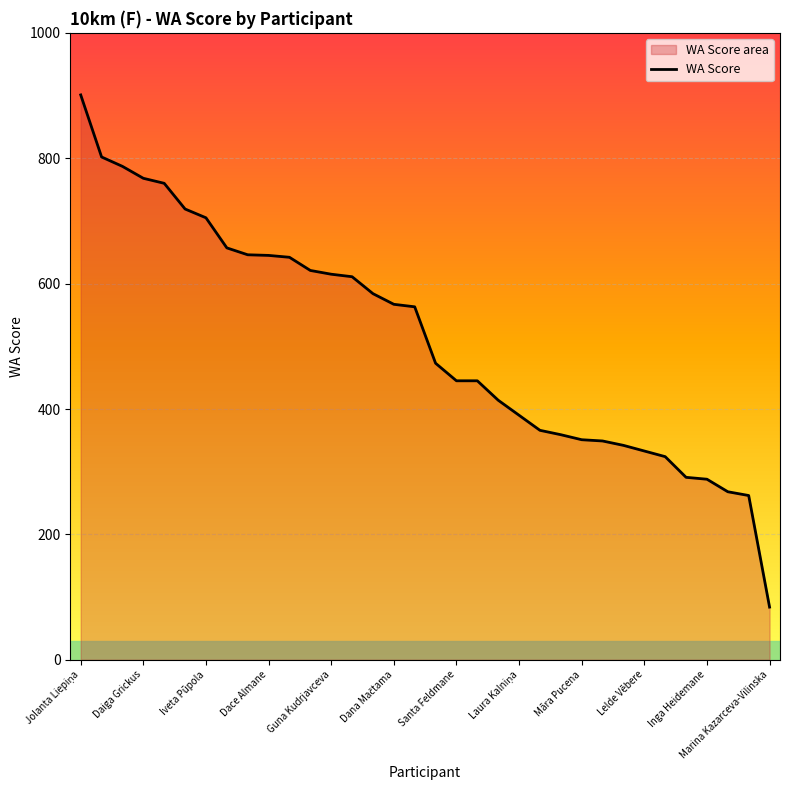

What is the difference between the values at Jolanta Liepiņa and Laura Kalniņa?

511